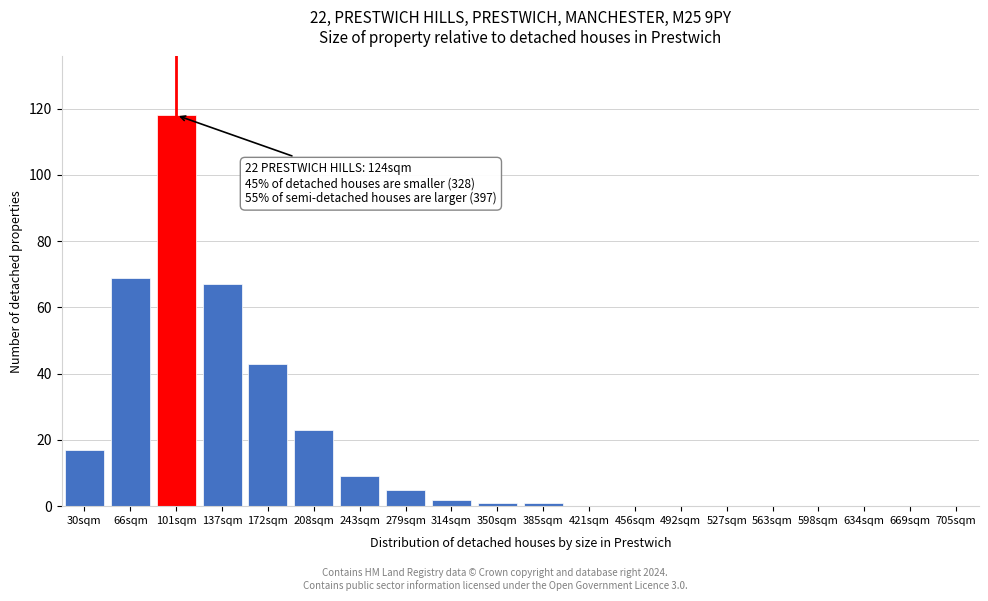

Reading right to left, what are all the values shown in this chart?

705sqm=0	669sqm=0	634sqm=0	598sqm=0	563sqm=0	527sqm=0	492sqm=0	456sqm=0	421sqm=0	385sqm=1	350sqm=1	314sqm=2	279sqm=5	243sqm=9	208sqm=23	172sqm=43	137sqm=67	101sqm=118	66sqm=69	30sqm=17